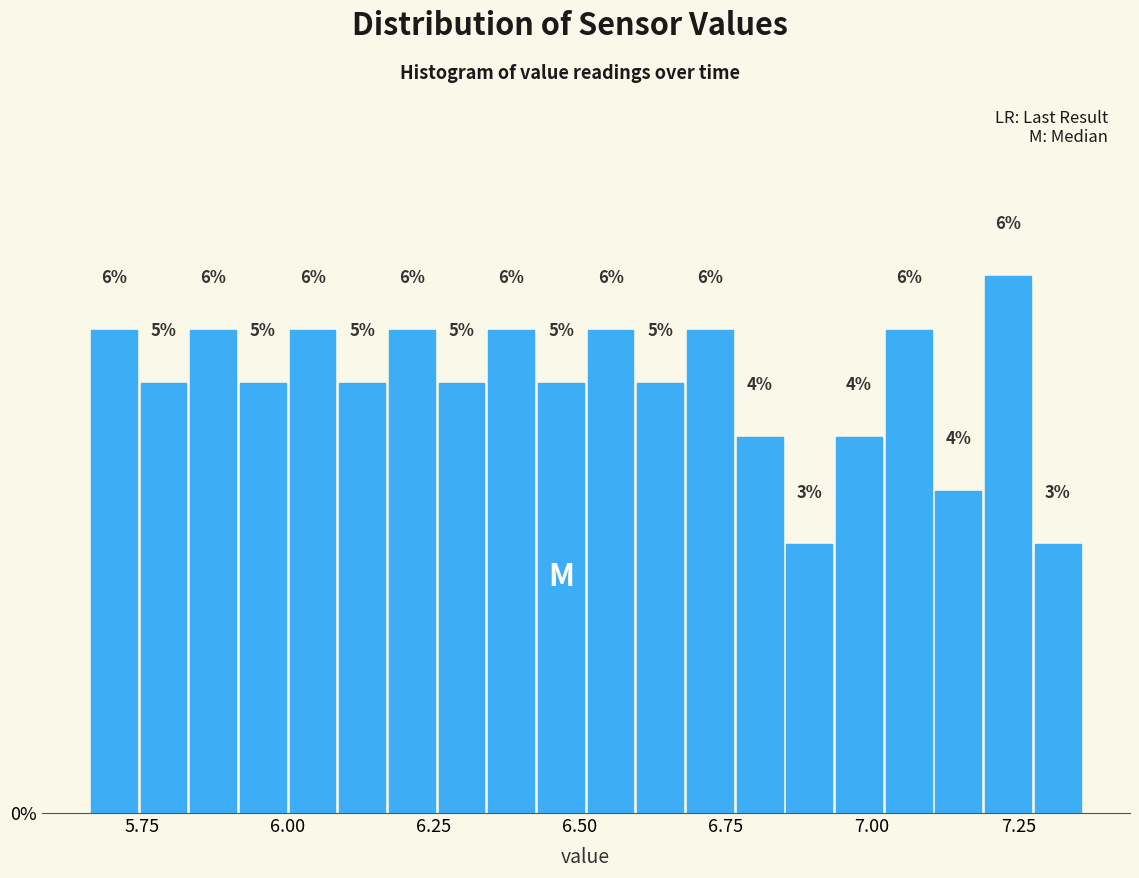

Around what value on the x-axis is the tallest bar? Give the approximate position of its centre, as read against the axis.

7.25